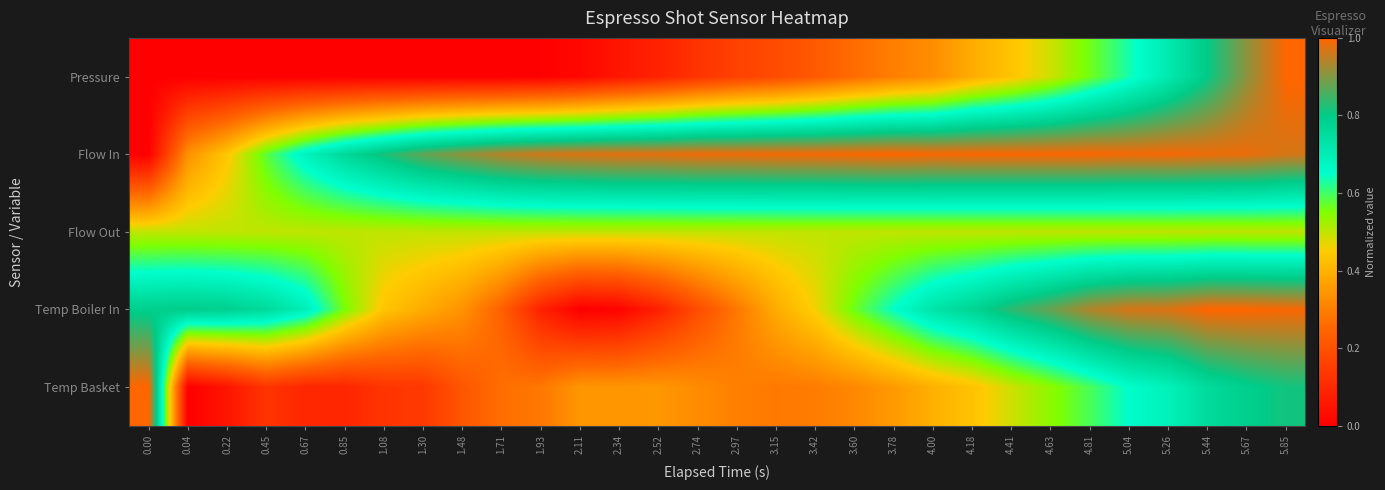

At which category is the sum across all series the highest?

5.85